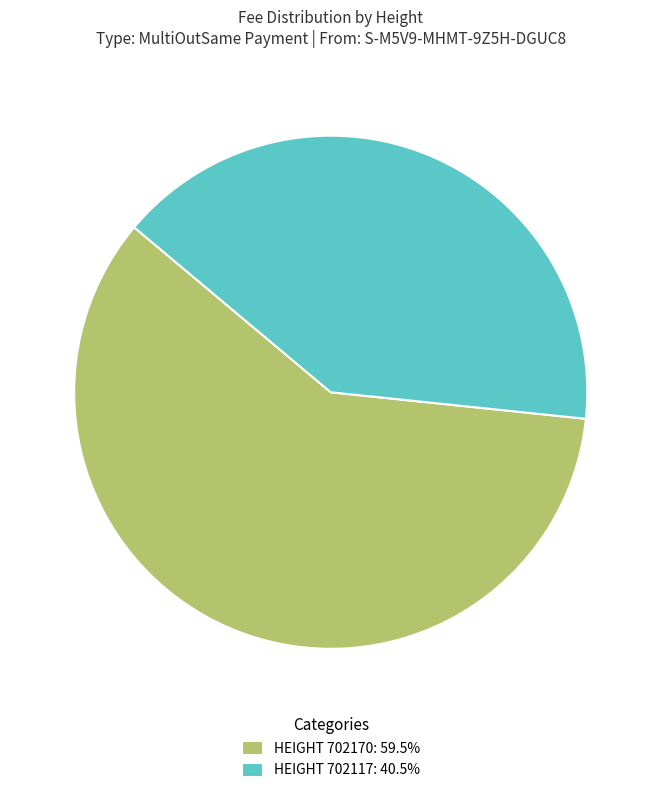

Is there any slice that represents more than half of the pie?

Yes